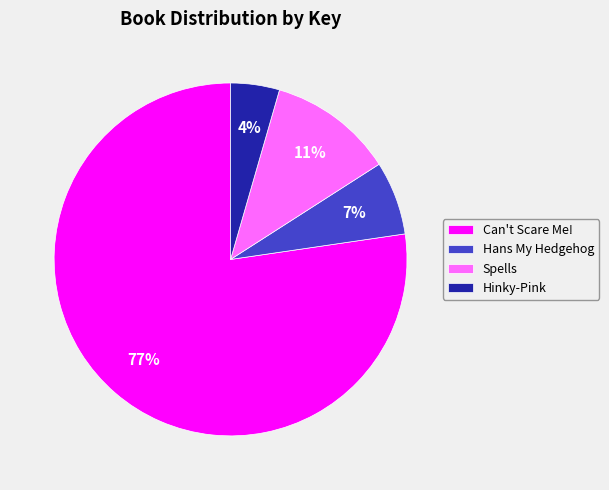

True or false: Hinky-Pink accounts for 4% of the total.

True